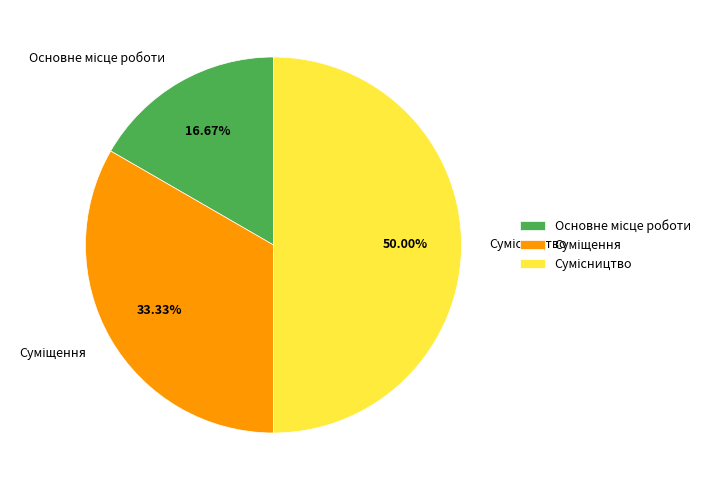

To the nearest percent, what percentage of the pie is Сумісництво?

50%